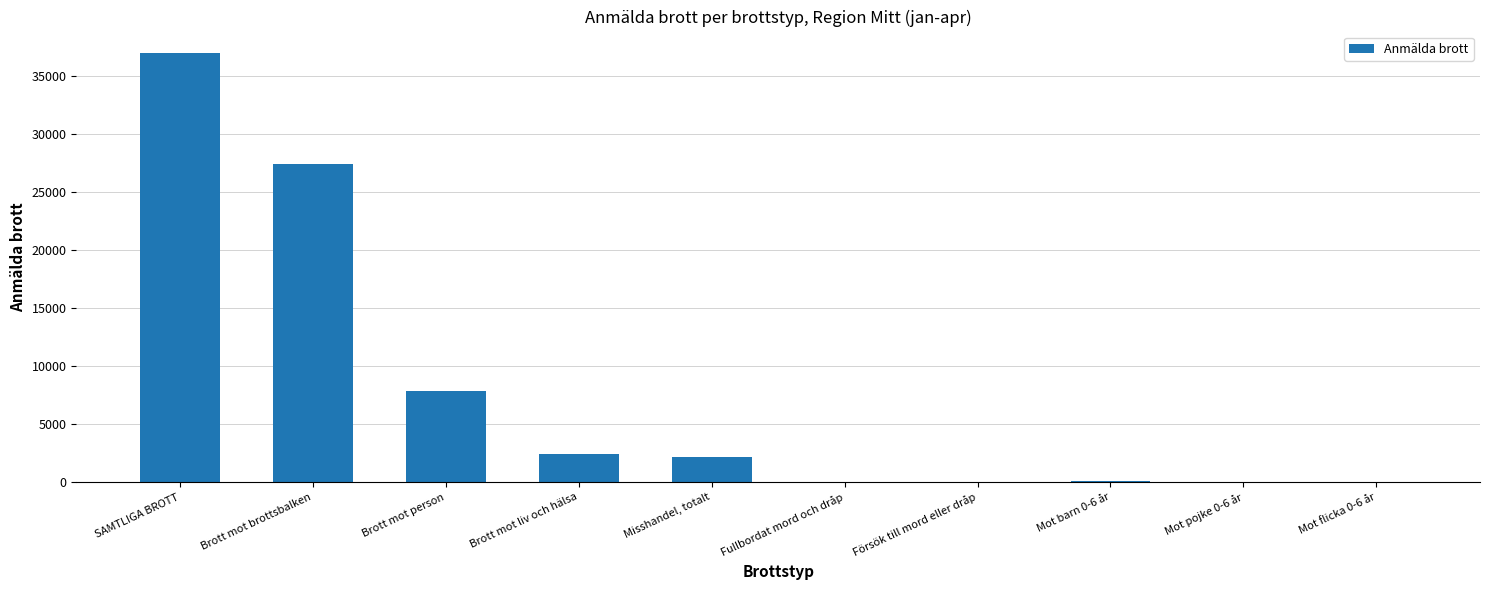

What is the sum of the values at Brott mot liv och hälsa and SAMTLIGA BROTT?

39407